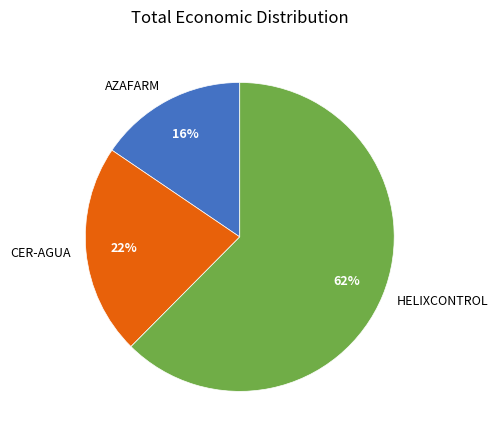

How many segments does this pie chart have?

3